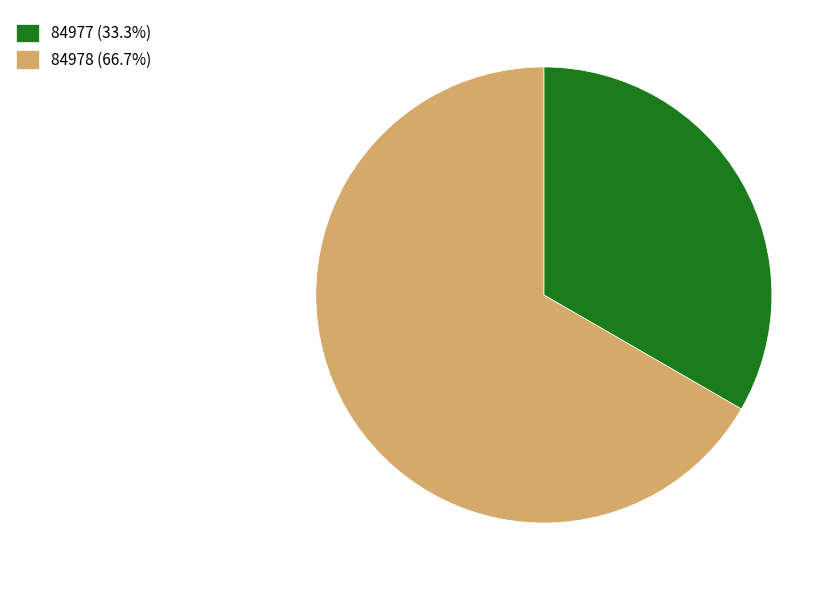

The 84978 slice represents 75% of the pie. True or false?

False